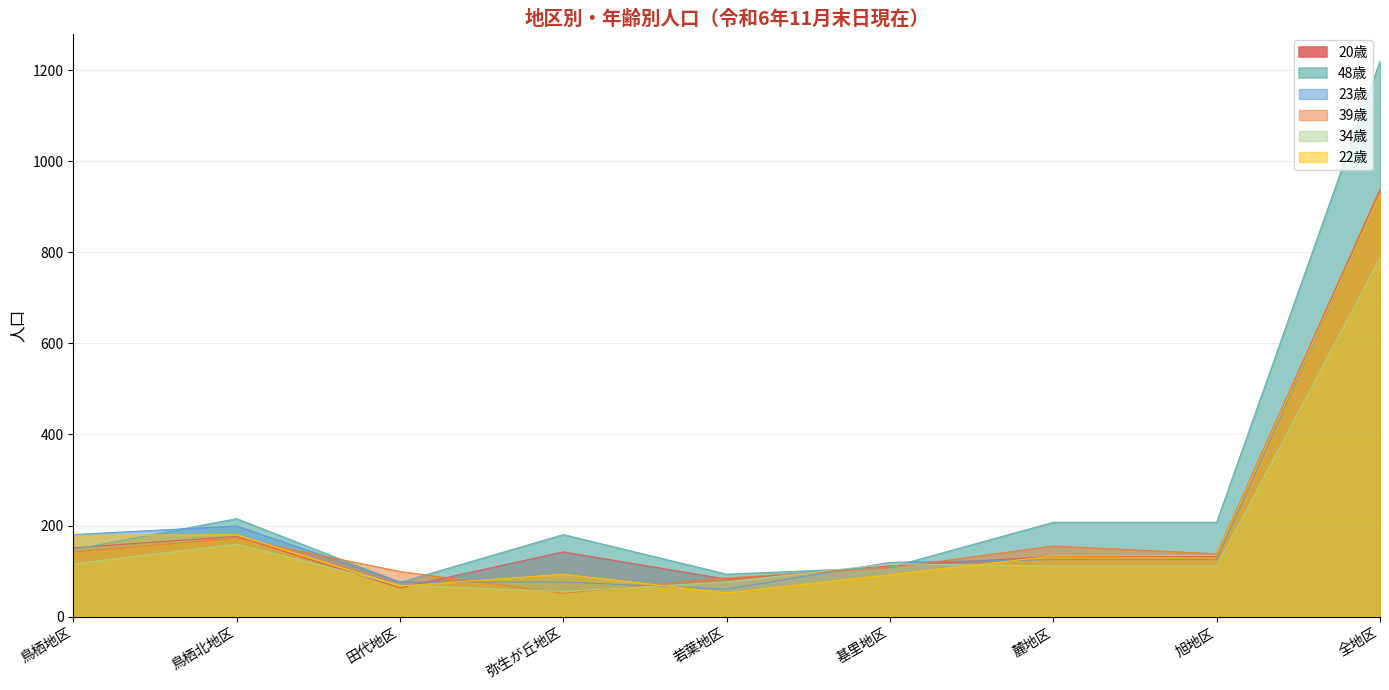

What is the difference between the 20歳 values at 基里地区 and 若葉地区?

29